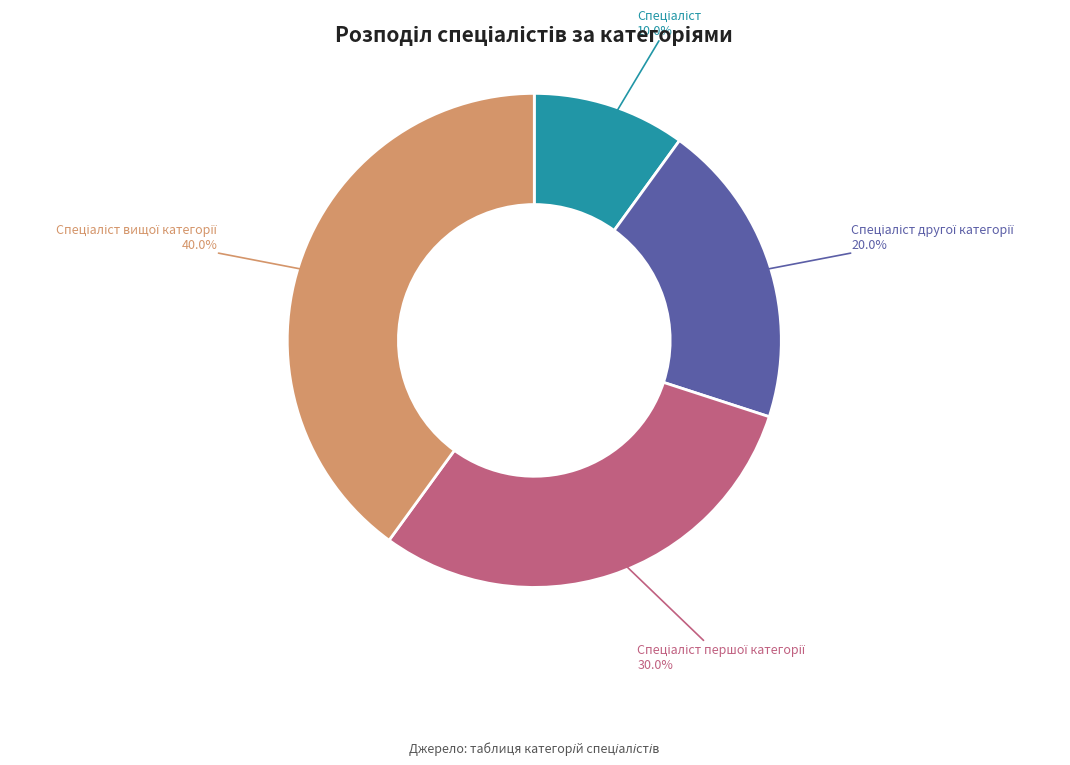

Is there a majority slice in this chart?

No